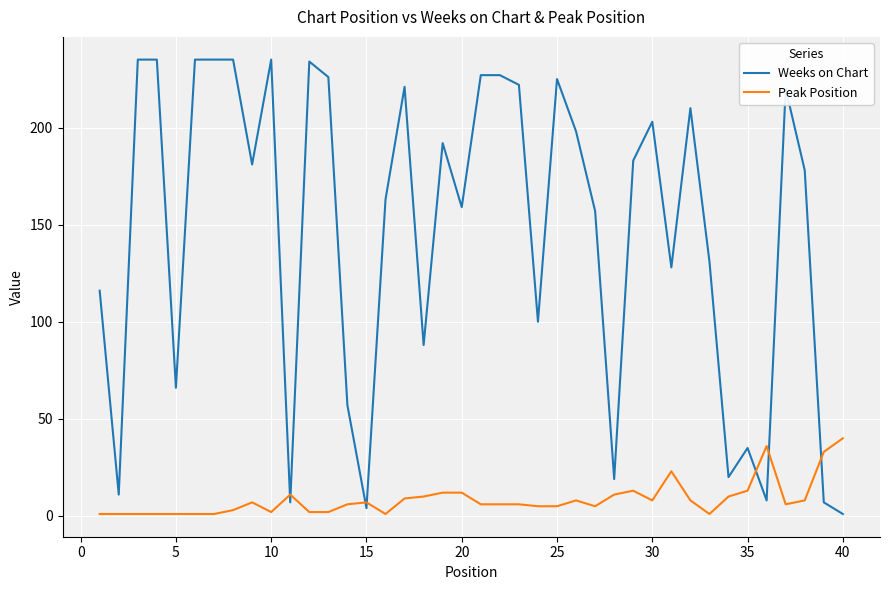

What is the difference between the maximum and minimum values in the Peak Position series?

39